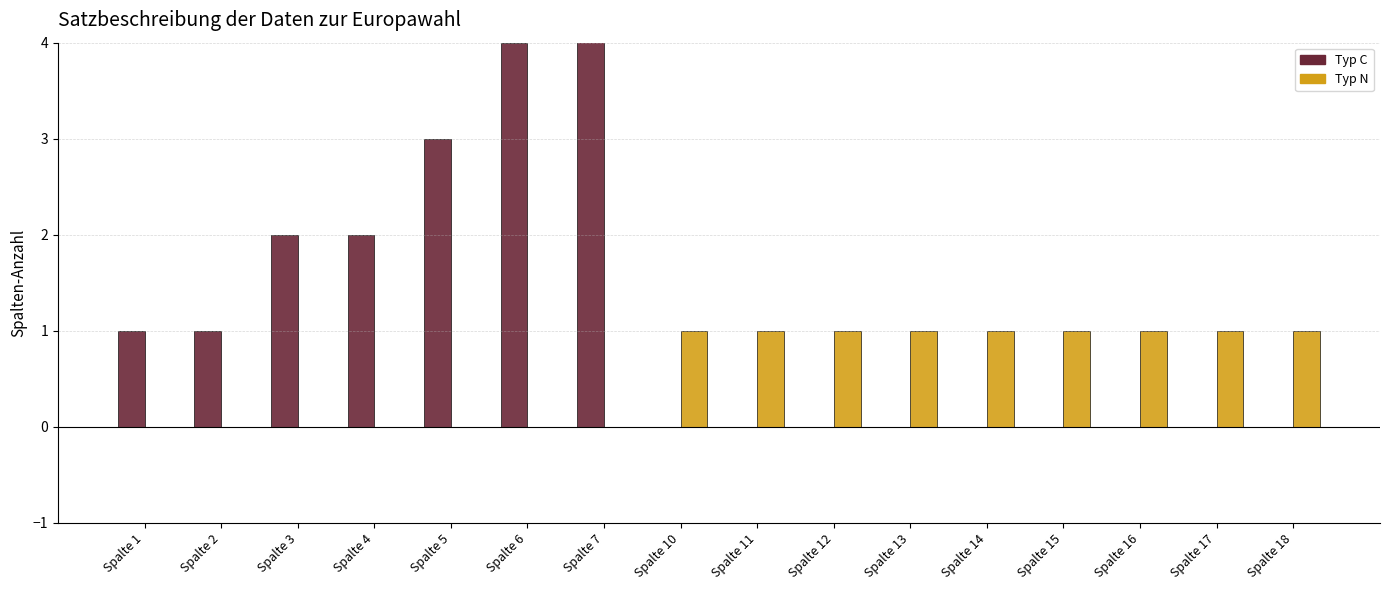

Does the chart contain stacked bars?

No